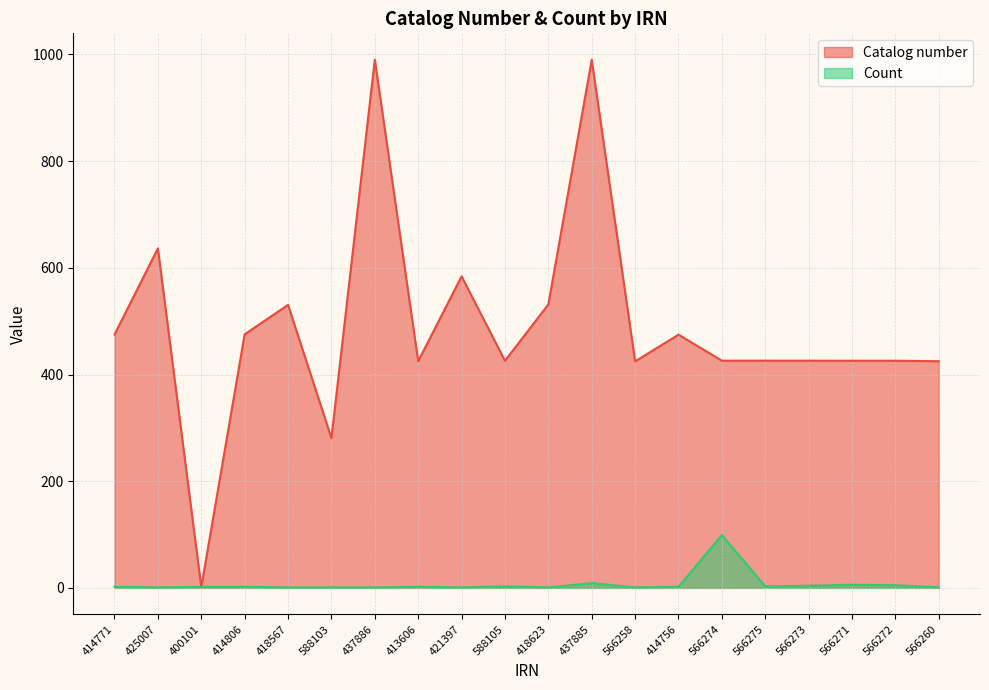

How many distinct data groups are displayed?

2